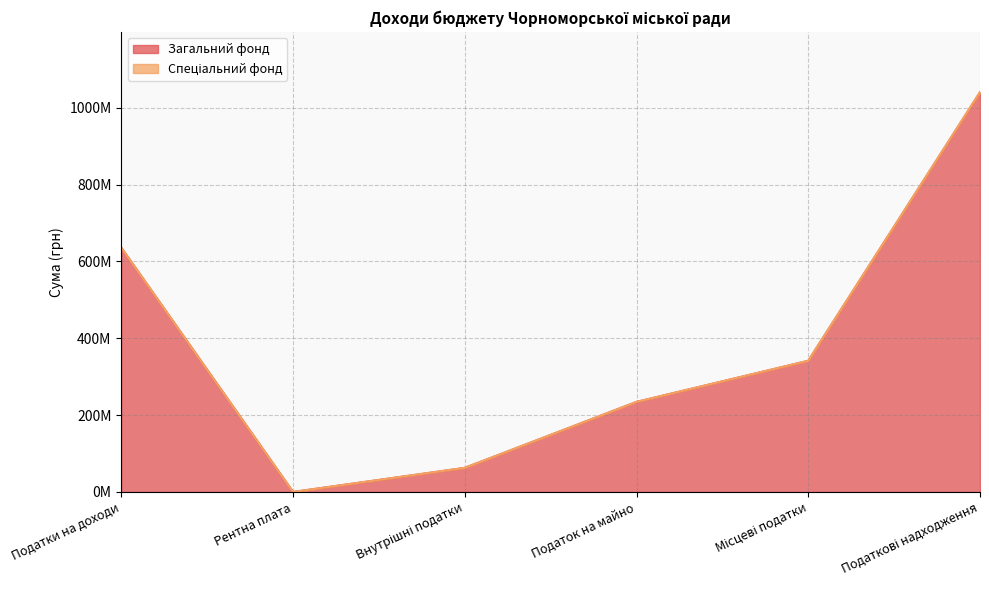

Reading left to right, list all the values displayed in this chart.

Податки на доходи=635800000	Рентна плата=15000	Внутрішні податки=62800000	Податок на майно=234484200	Місцеві податки=341520200	Податкові надходження=1040135200